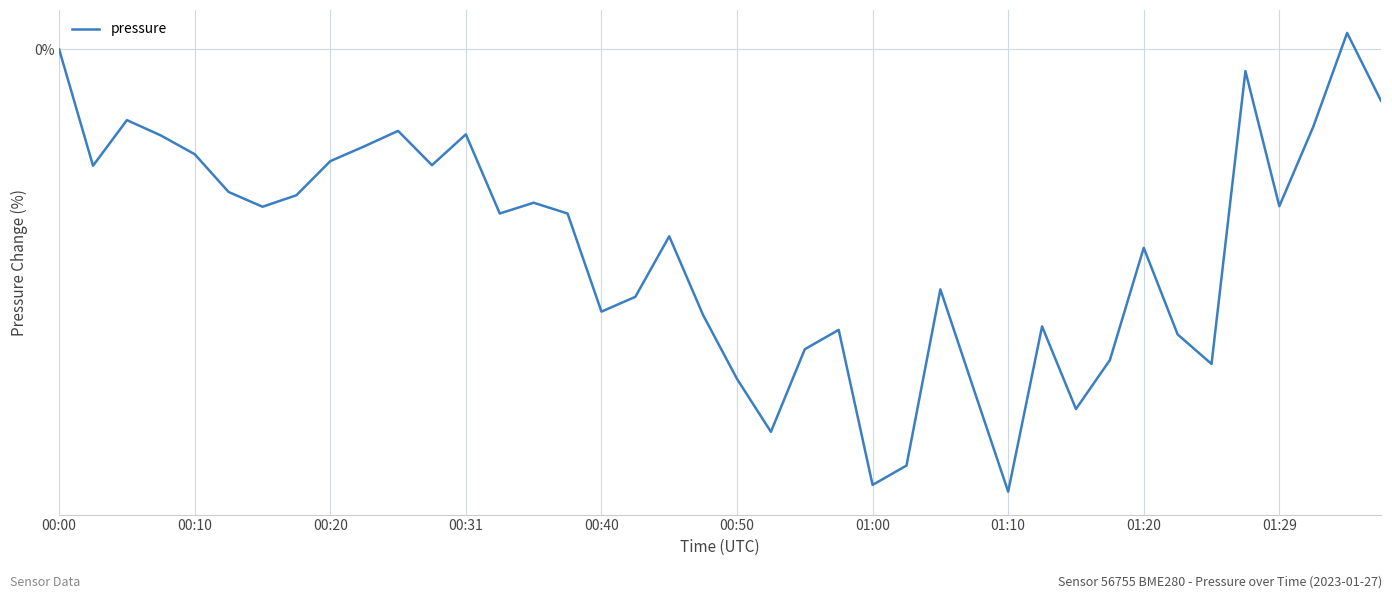

Does the chart display data point markers on the line(s)?

No